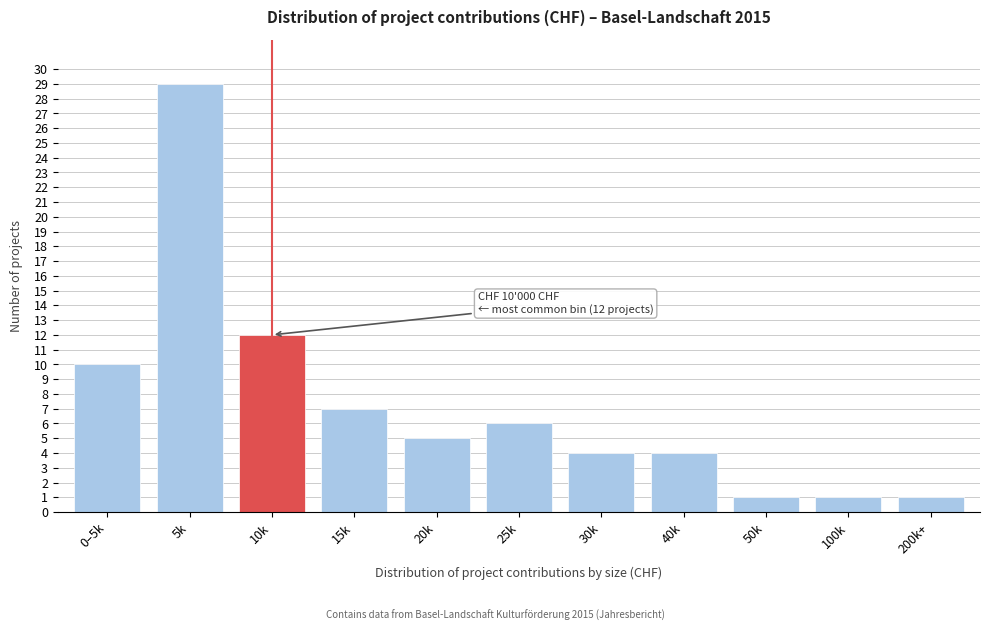

Reading right to left, what are all the values shown in this chart?

1	1	1	4	4	6	5	7	12	29	10